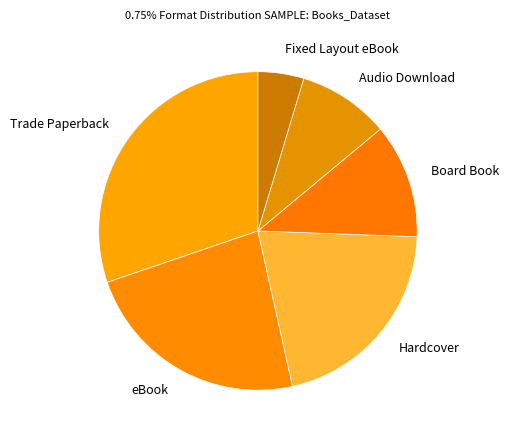

Count the number of slices in the pie.

6